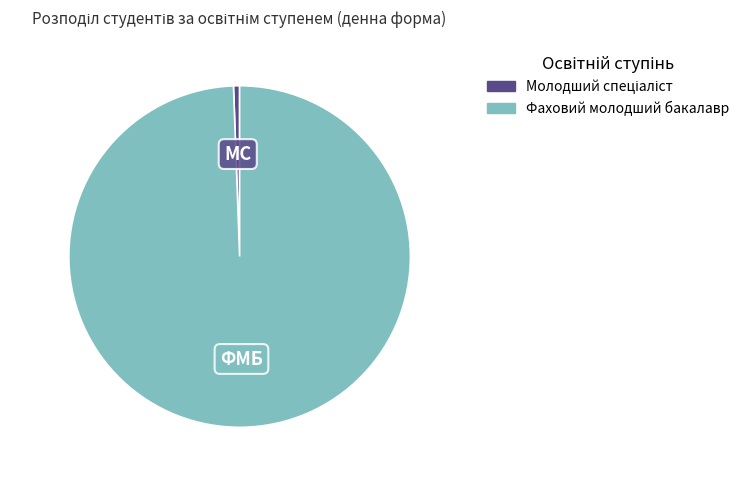

Which slice is the largest?

Фаховий молодший бакалавр